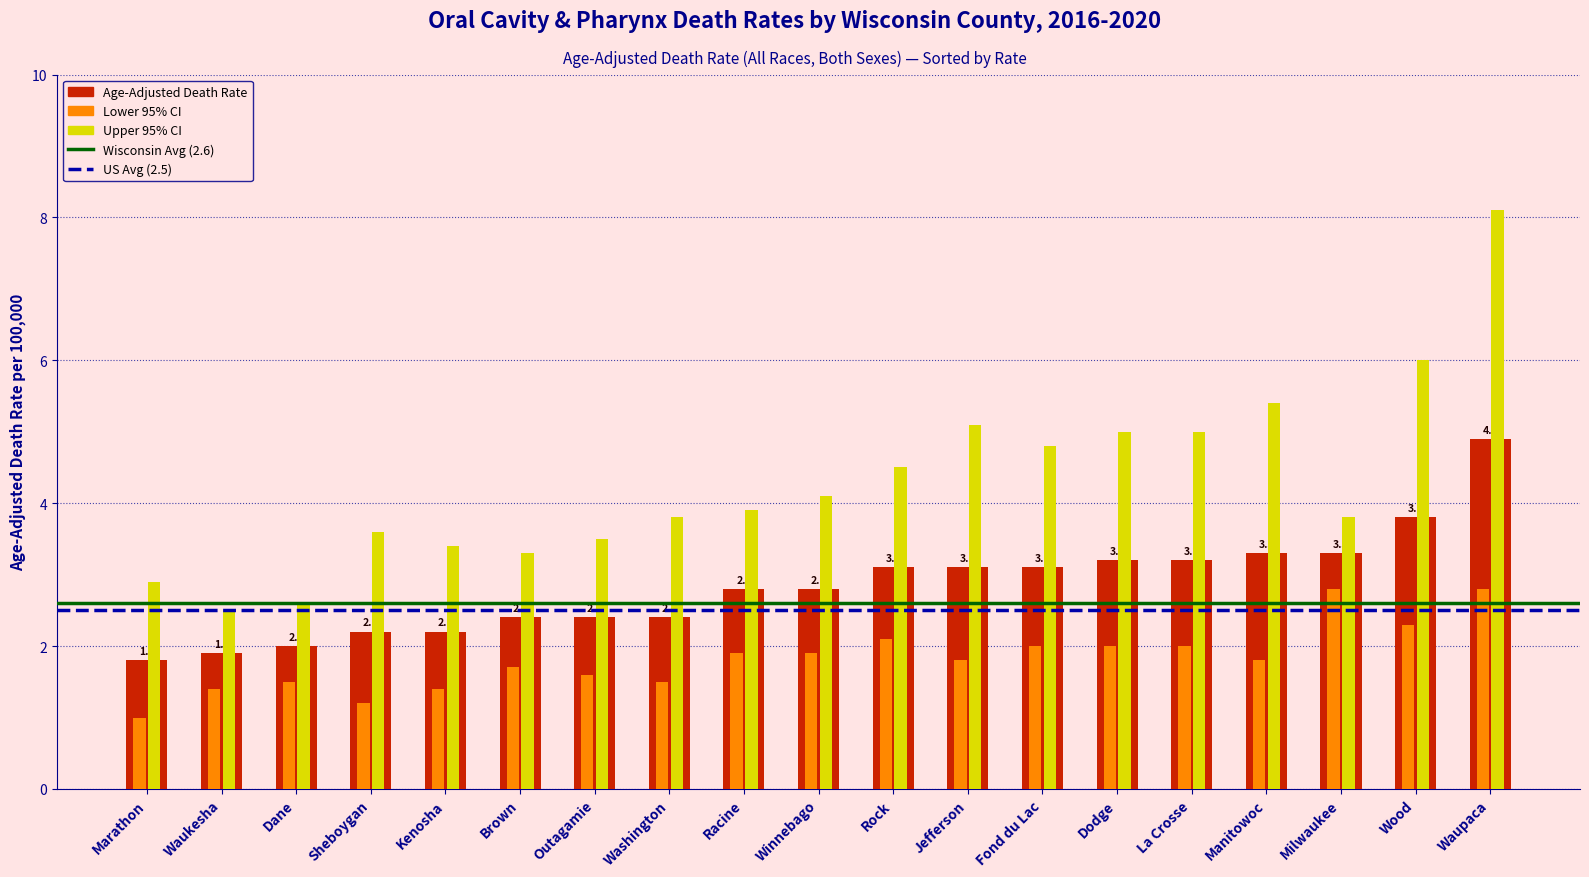

Between Waukesha and Racine, which series saw the biggest shift?

Upper CI